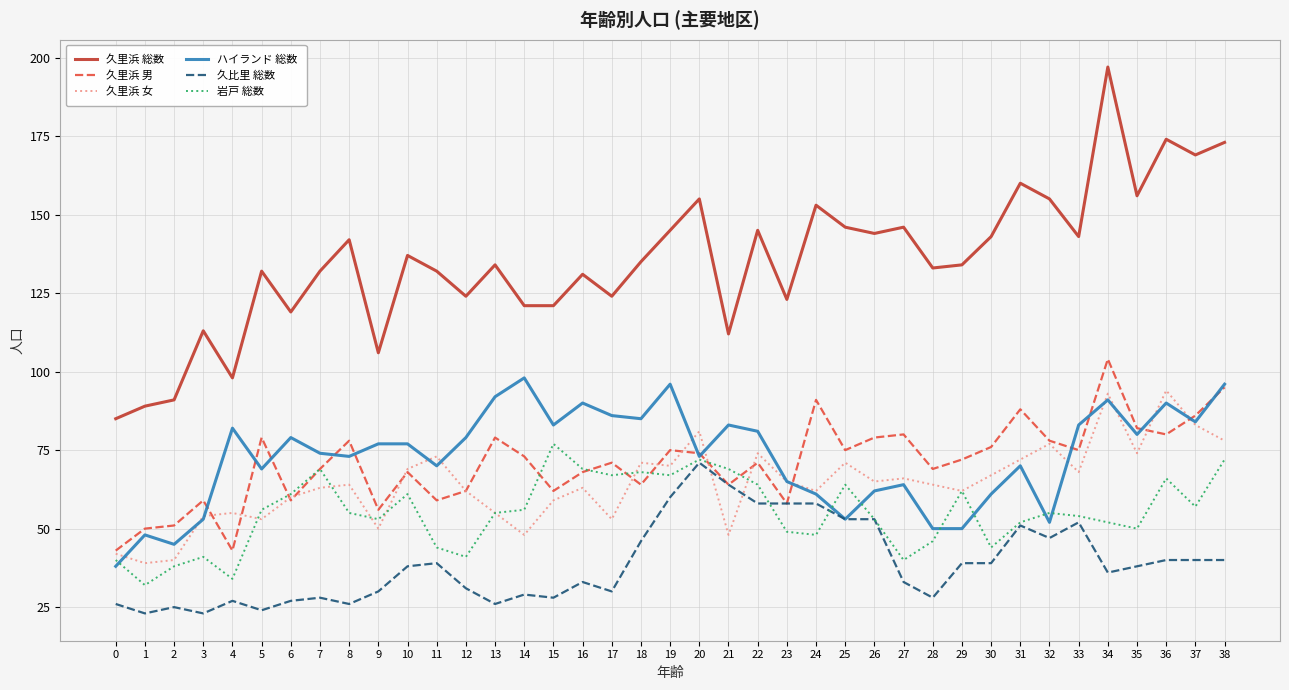

How many lines are shown in the chart?

6